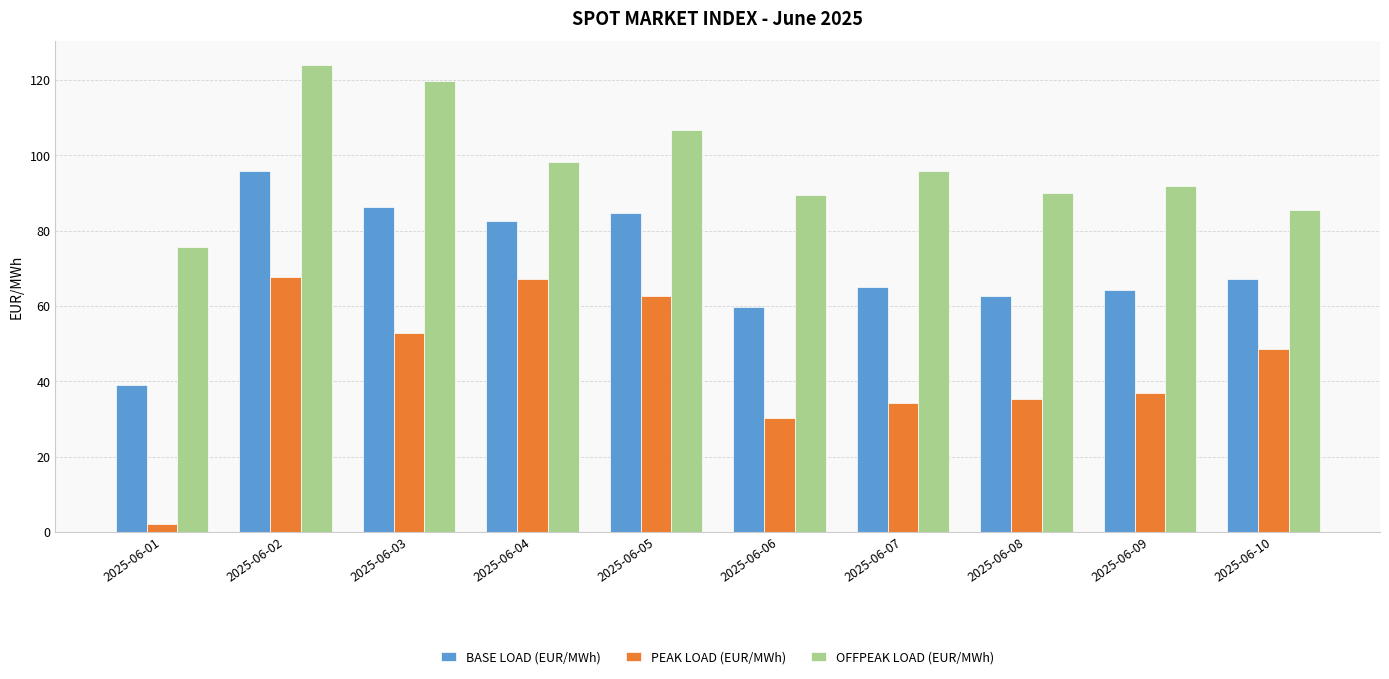

Is it true that BASE LOAD (EUR/MWh) equals 82.7 at 2025-06-04?

True